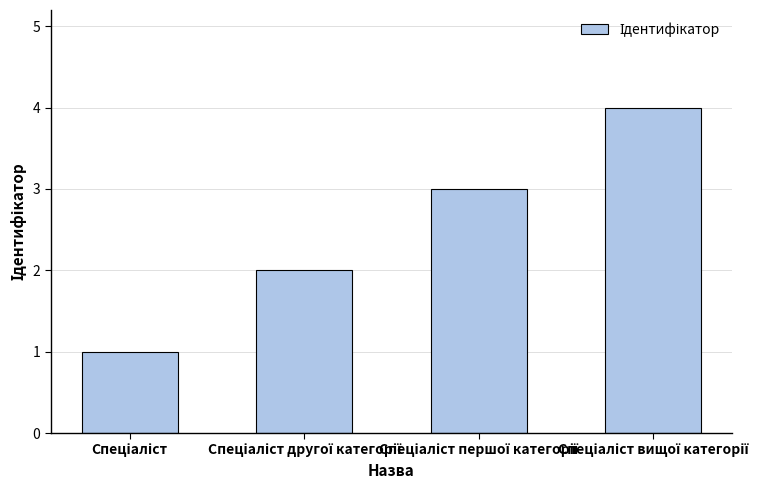

What is the difference between the maximum and minimum values?

3